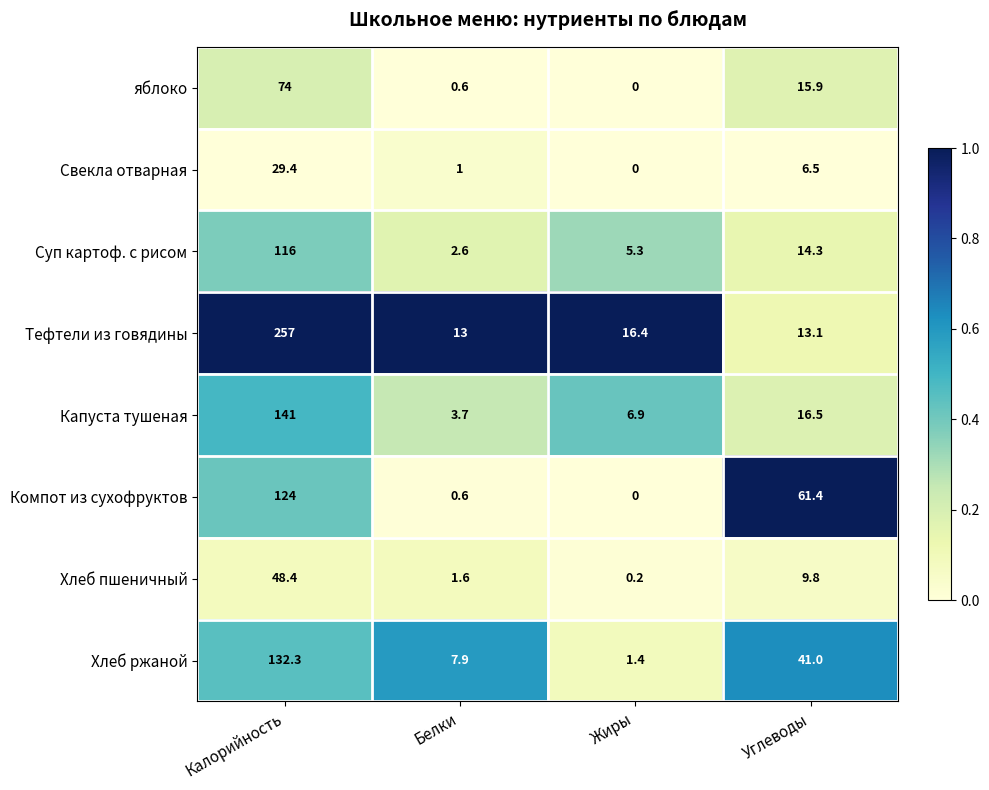

Where does the Тефтели из говядины series first go above 16?

Калорийность